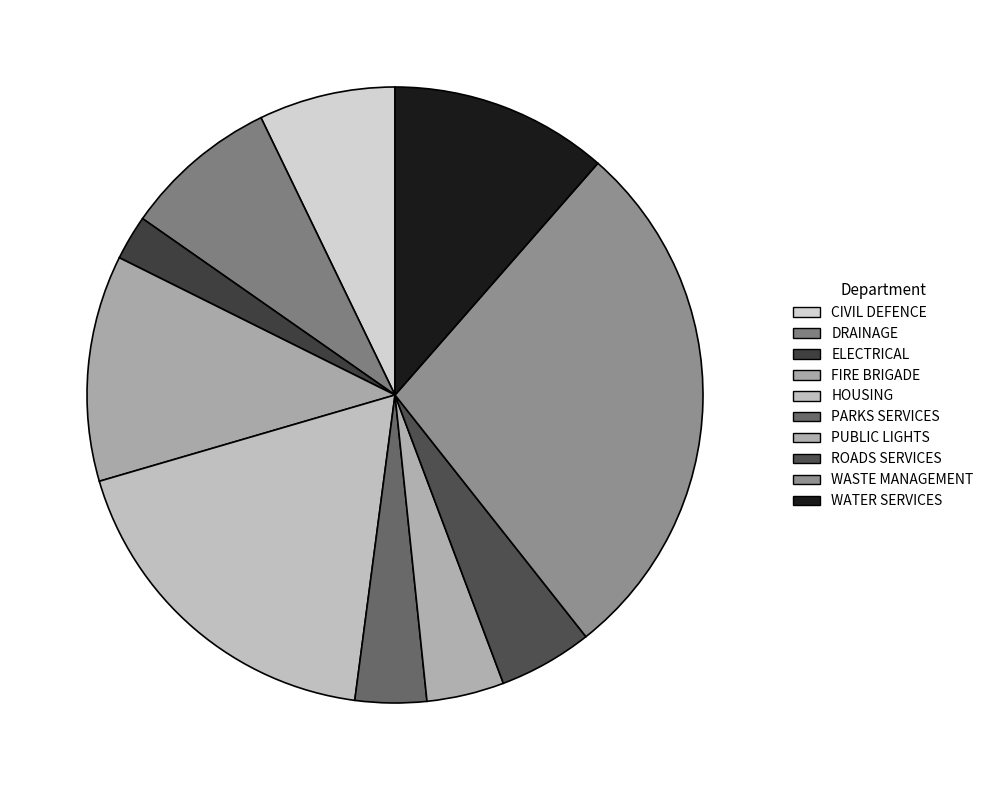

Which slice is the largest?

WASTE MANAGEMENT